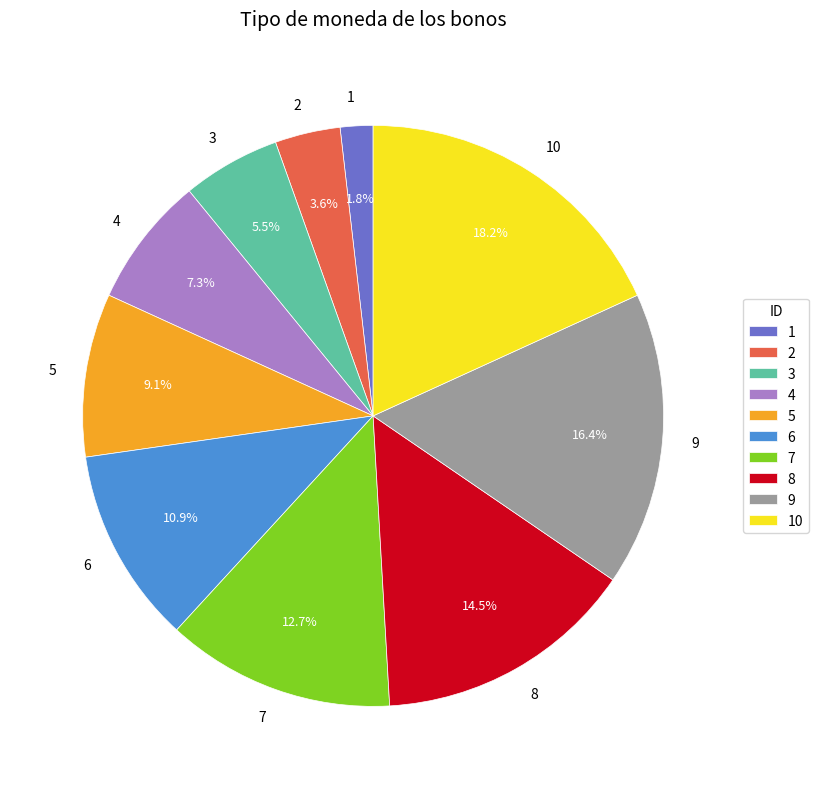

To the nearest percent, what is the difference between the largest and smallest slice percentages?

16%